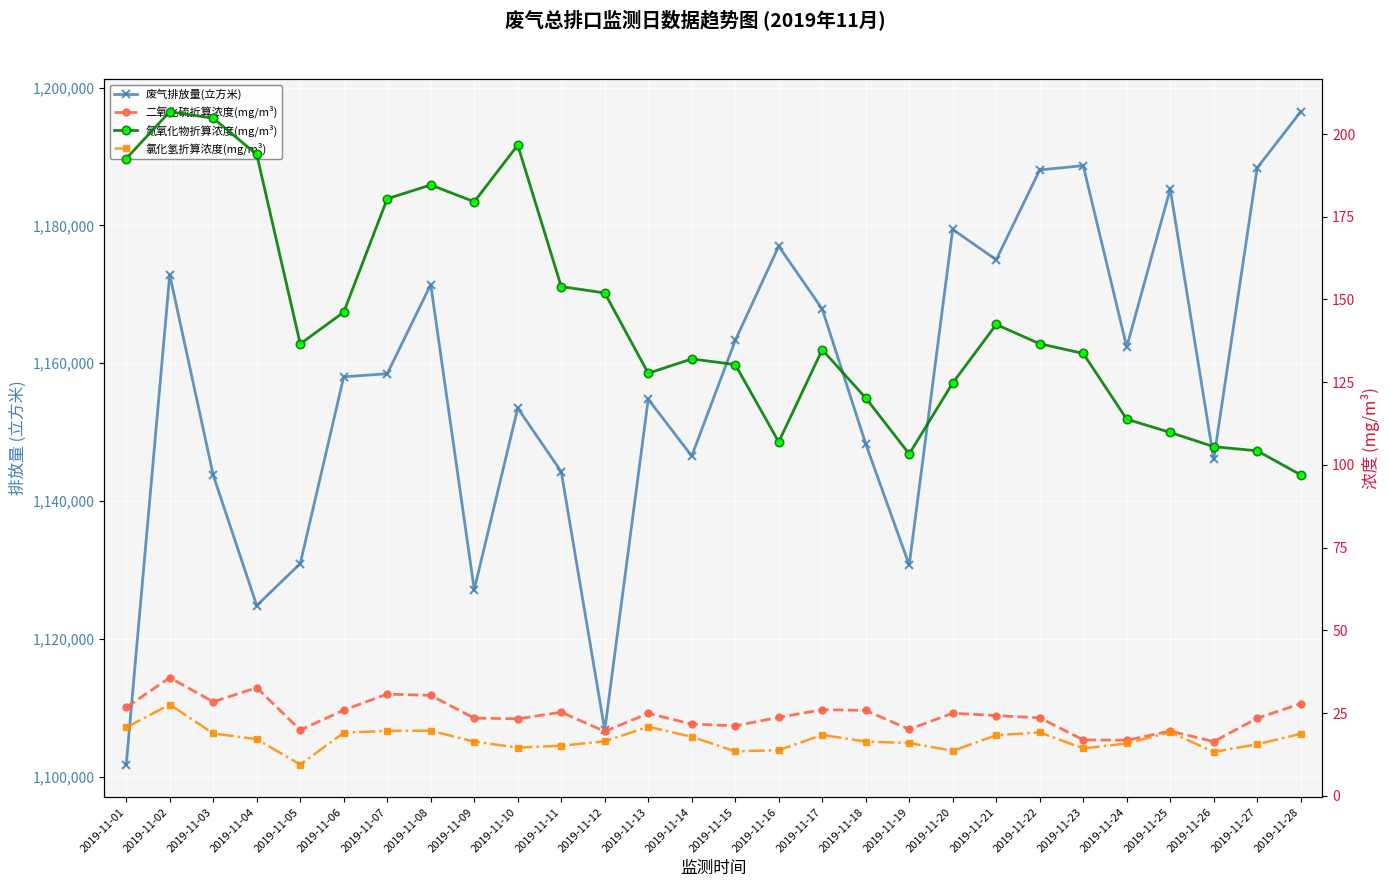

Rank the series by their maximum value, from highest to lowest.

废气排放量(立方米), 氮氧化物折算浓度(mg/m³), 二氧化硫折算浓度(mg/m³), 氯化氢折算浓度(mg/m³)